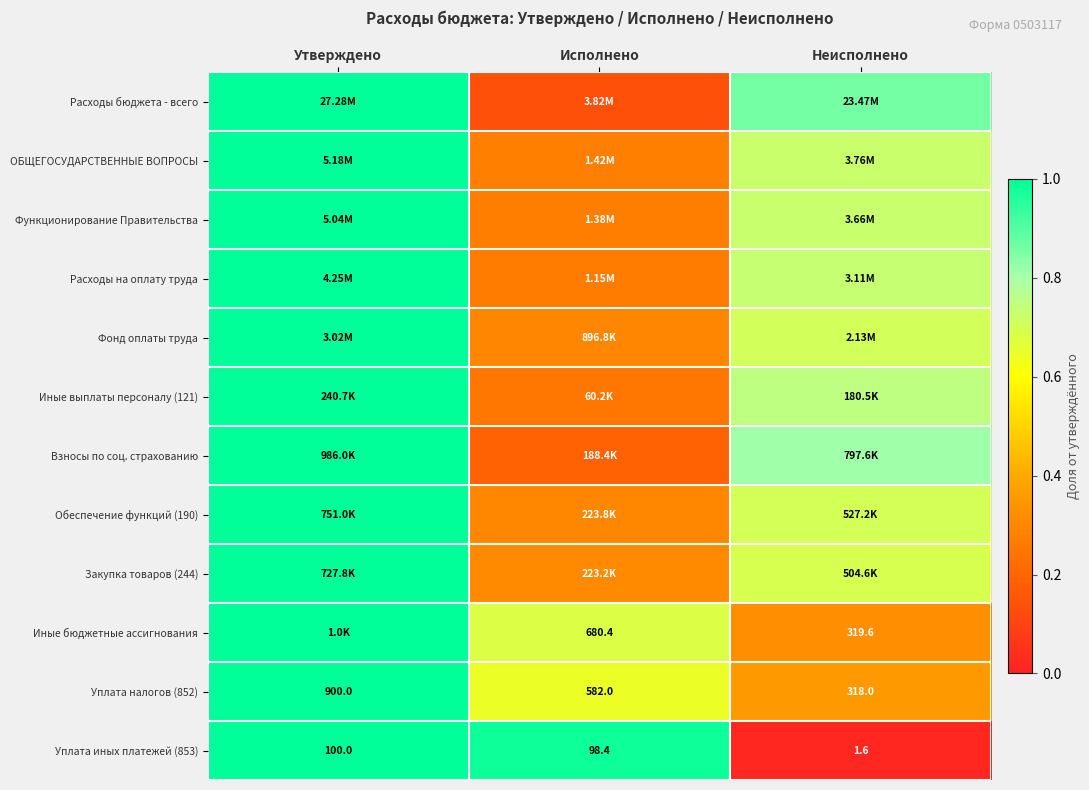

Between Неисполнено and Исполнено, which is larger?

Неисполнено